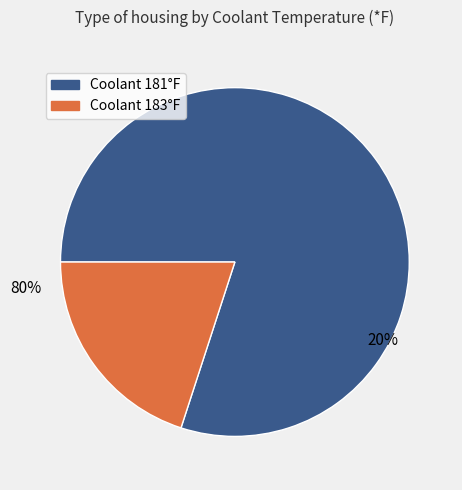

Does any single category account for the majority?

Yes